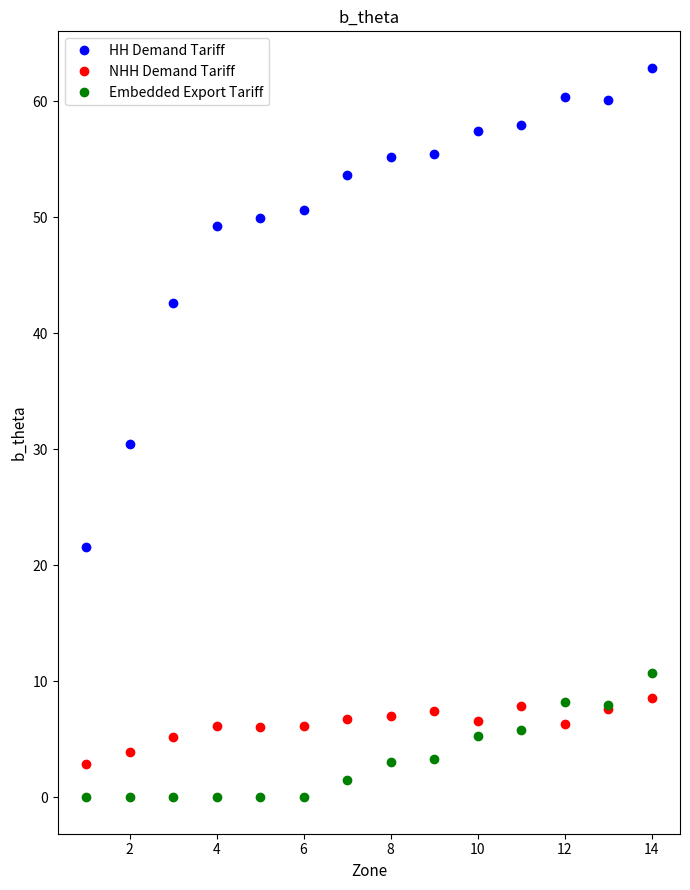

Which series has the widest spread of values?

HH Demand Tariff